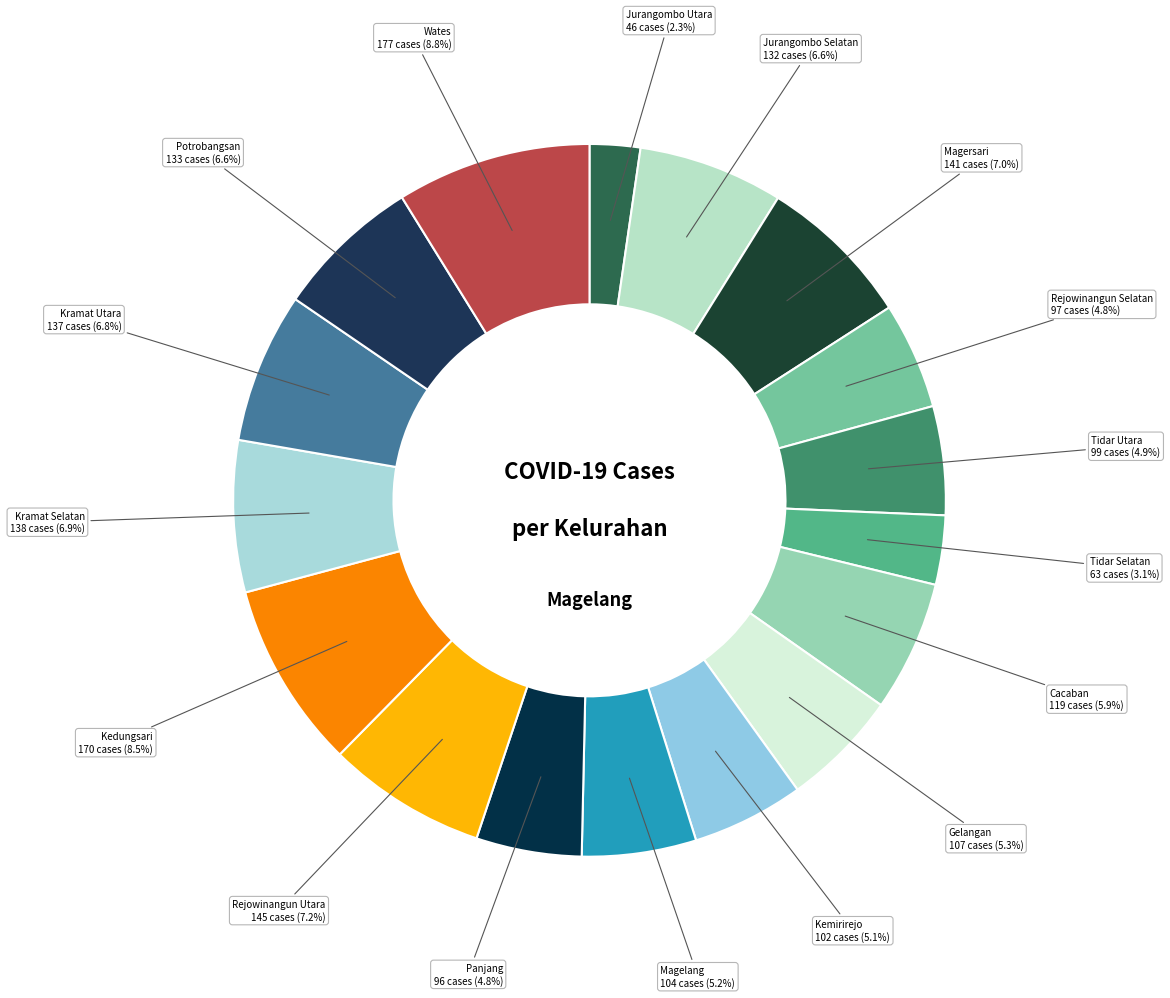

What is the total percentage of Jurangombo Selatan and Kemirirejo?

11.7%